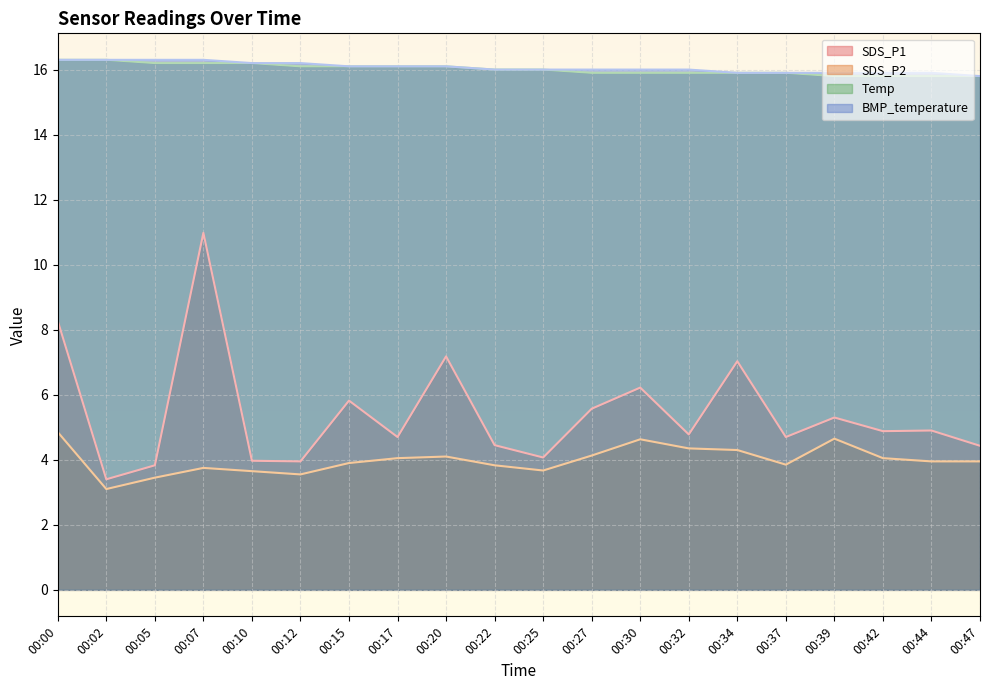

List the series in order of their peak value, highest first.

Temp, BMP_temperature, SDS_P1, SDS_P2